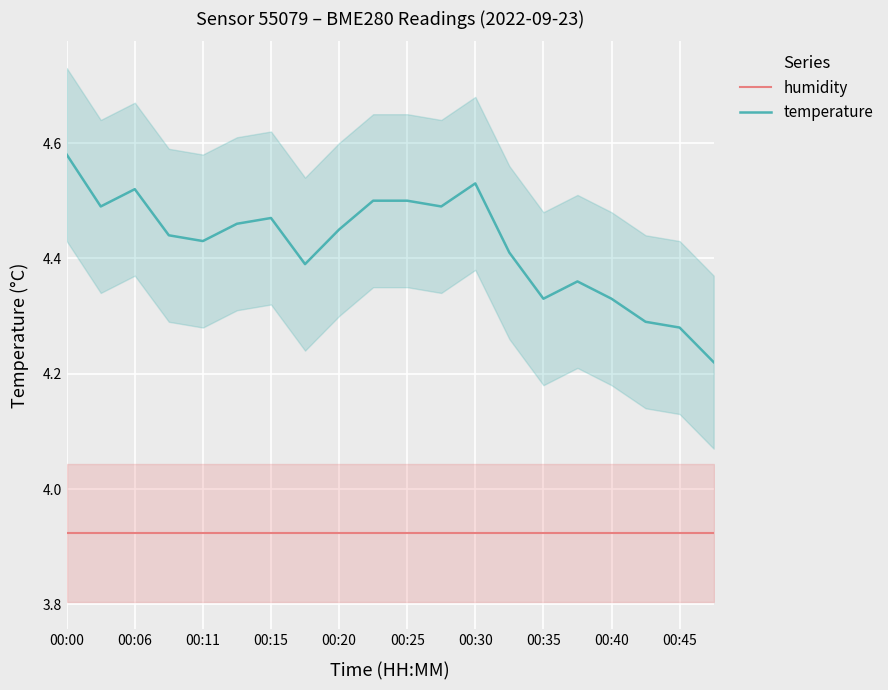

True or false: humidity and temperature intersect in this chart.

False